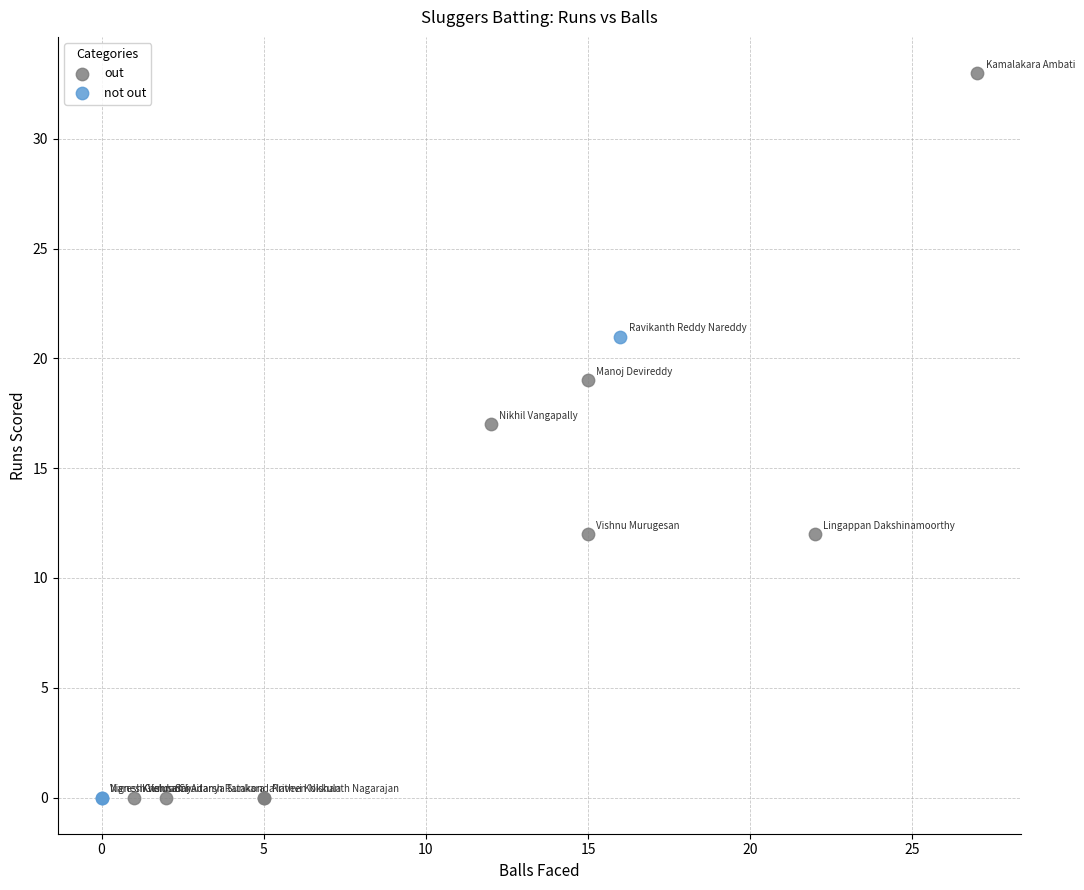

Which series reaches the maximum Y coordinate?

out